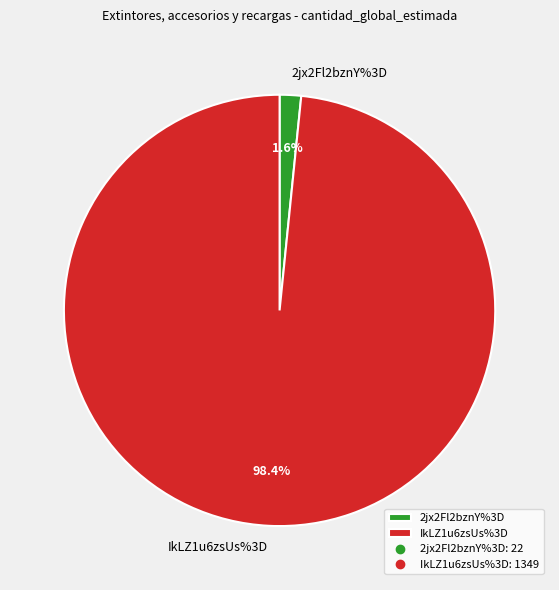

What portion of the pie excludes IkLZ1u6zsUs%3D?

1.6%